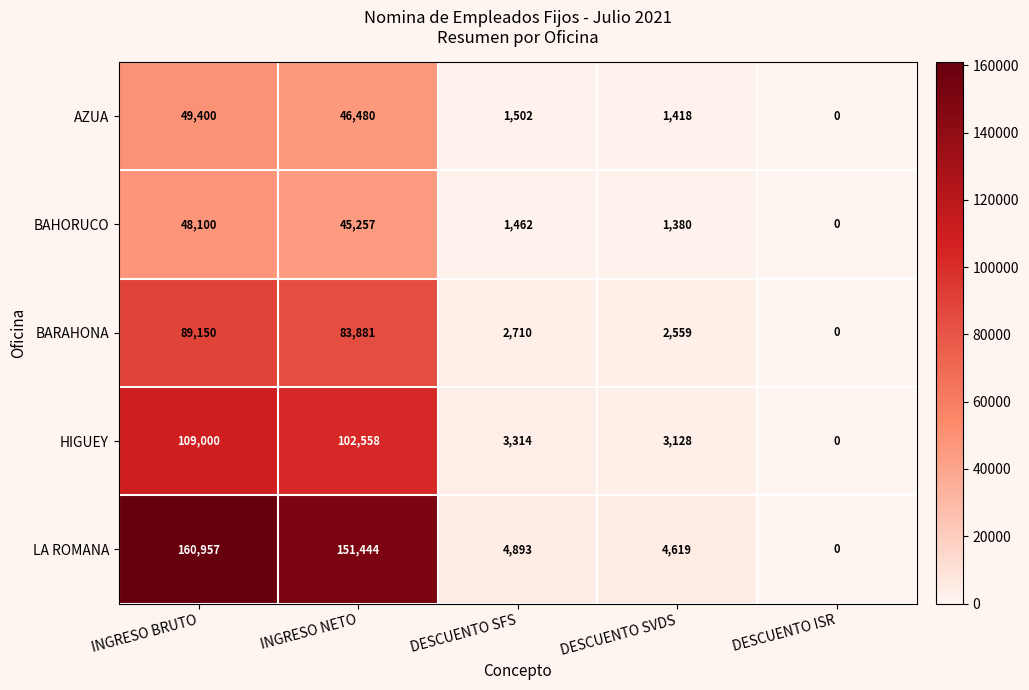

At which category is the sum across all series the highest?

INGRESO BRUTO